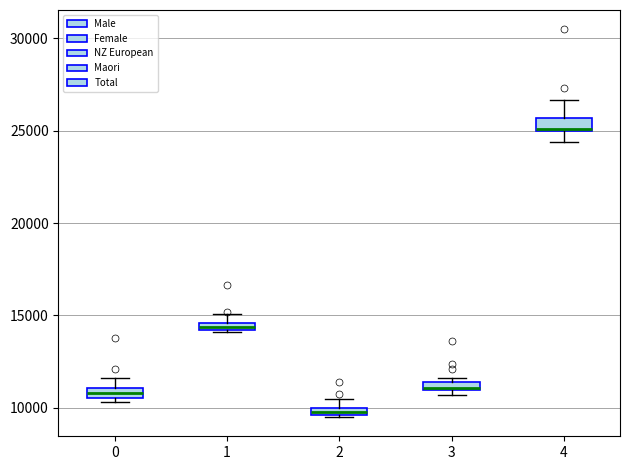

Where is the upper edge of the box at x = 2 on the y-axis? The values are not printed on the chart, so give them approximately, as read against the axis.

10000